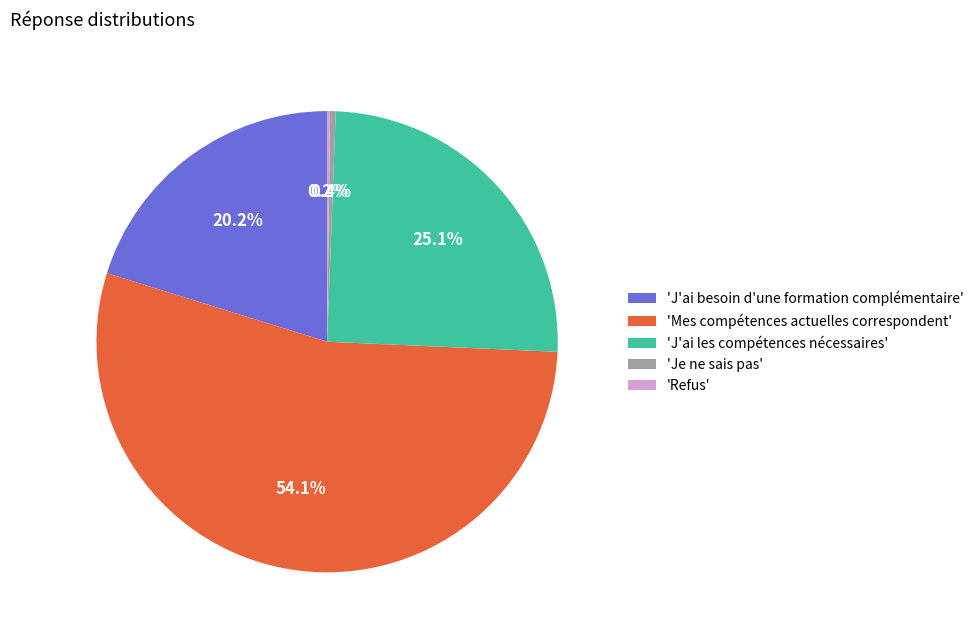

Which slice is the largest?

Mes compétences actuelles correspondent